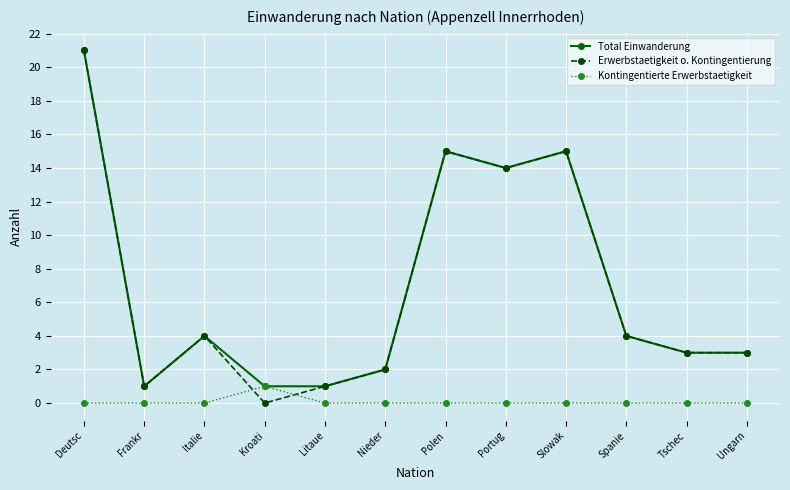

What is the sum of all Erwerbstaetigkeit o. Kontingentierung values?

83